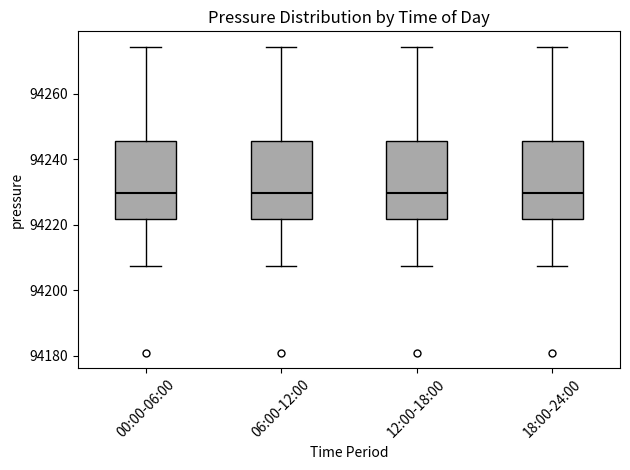

Where is the upper edge of the box for 06:00-12:00 on the y-axis? The values are not printed on the chart, so give them approximately, as read against the axis.

94246